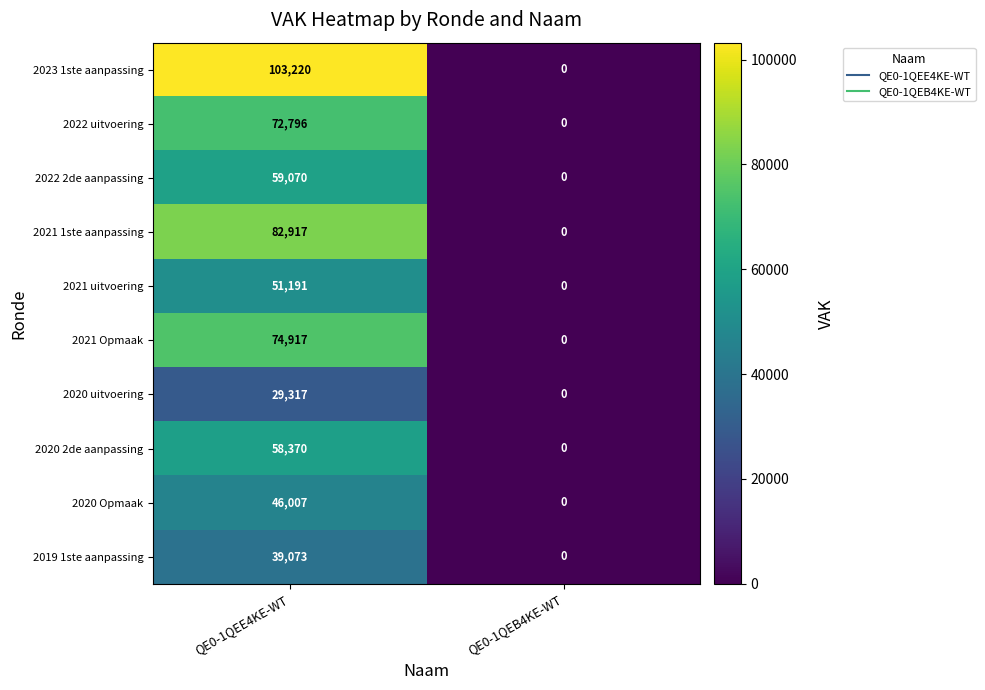

Which series has the widest spread of values?

2023 1ste aanpassing